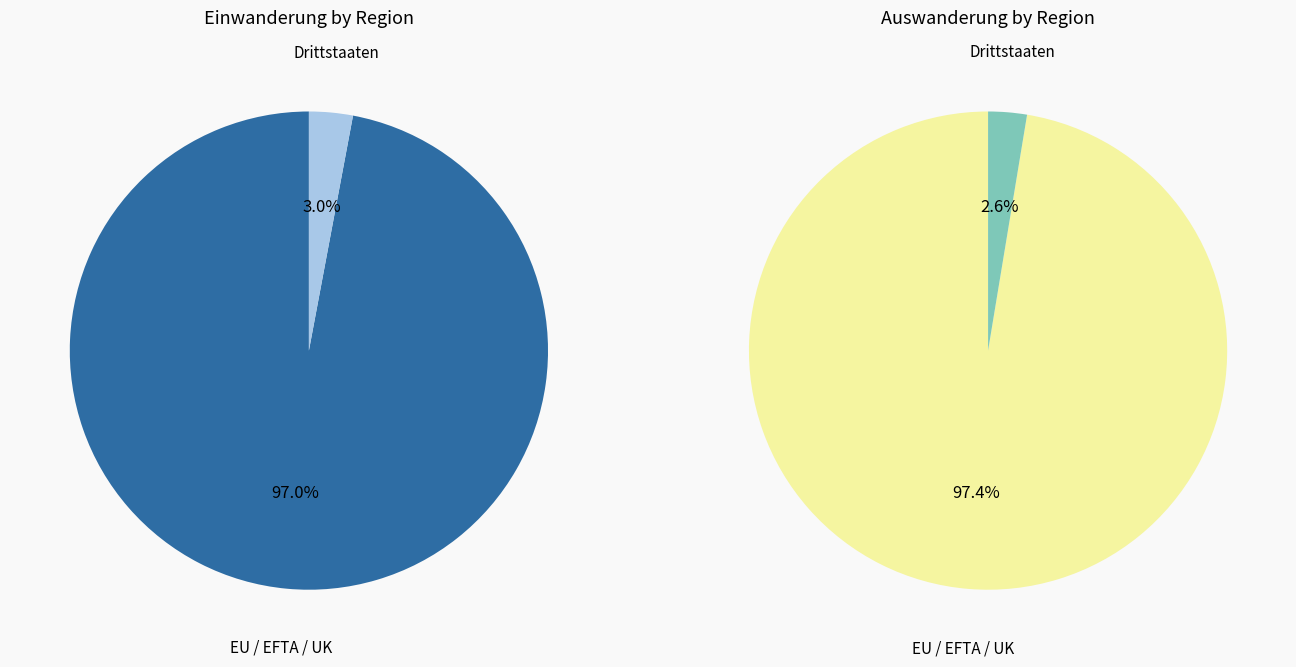

Rank the categories by Einwanderung (Zuzug) value from highest to lowest.

EU / EFTA / UK, Drittstaaten